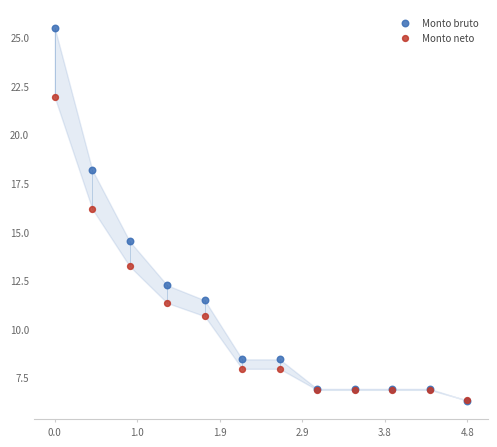

In the Monto bruto series, what Y value is closest to 15?

14.5